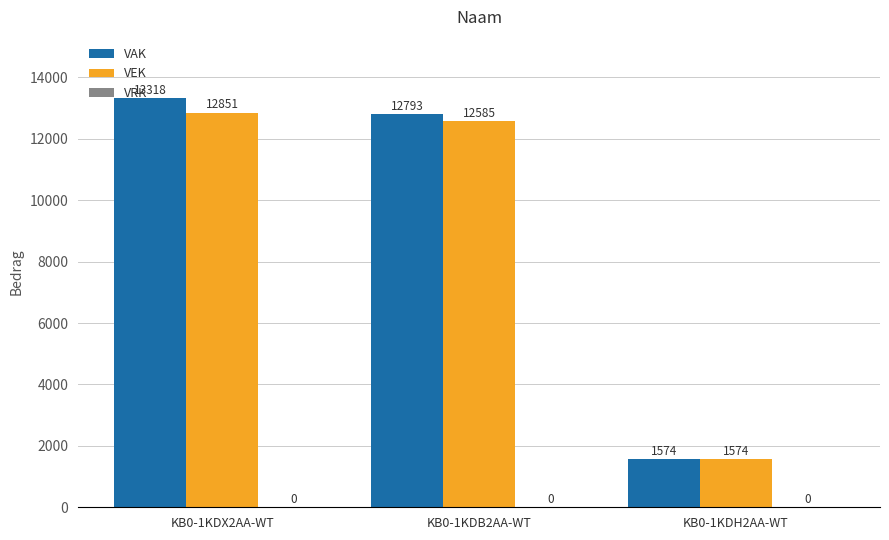

Which series has the largest total across all categories?

VAK